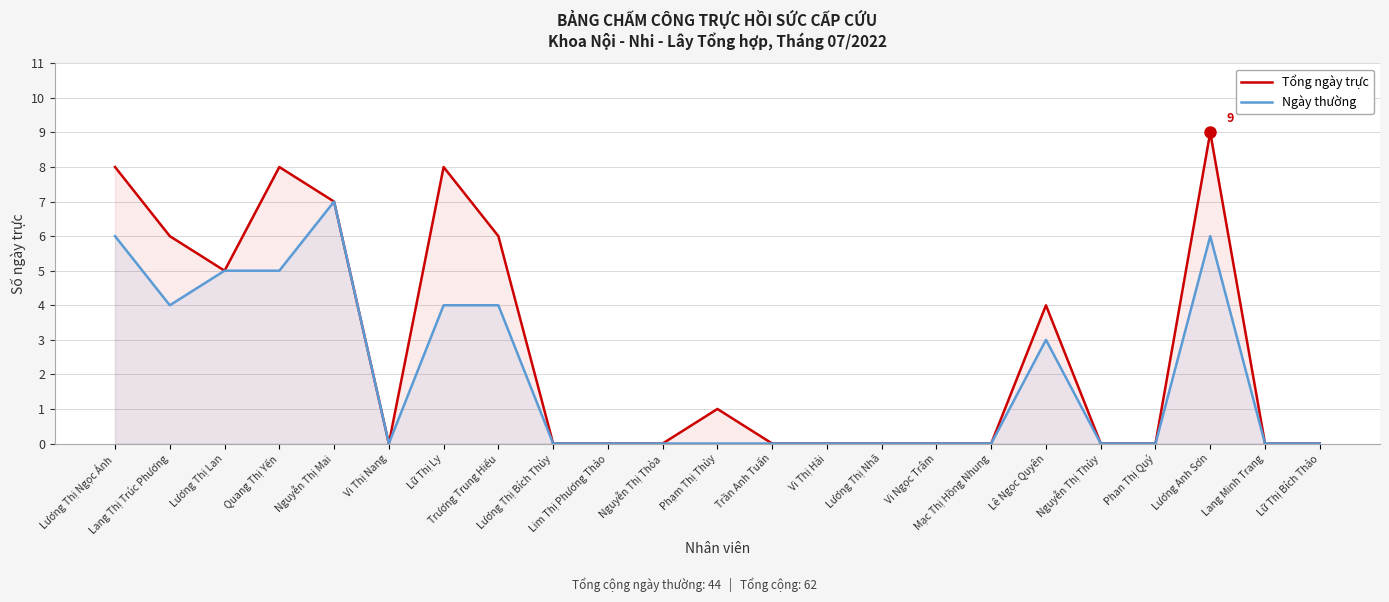

Rank the series by their maximum value, from highest to lowest.

Tổng ngày trực, Ngày thường